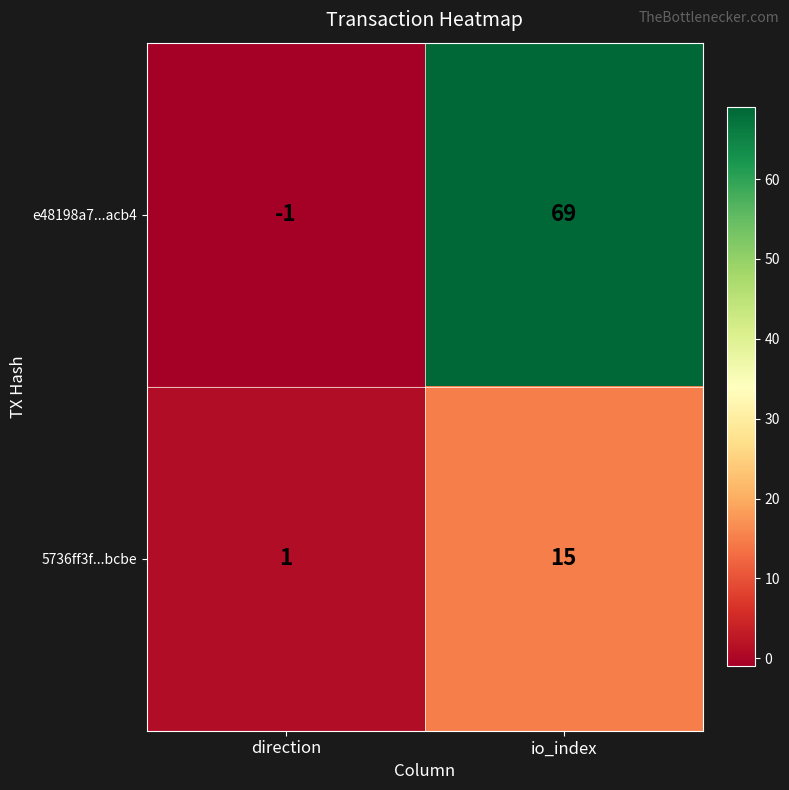

Rank the categories by e48198a7...acb4 value from highest to lowest.

io_index, direction